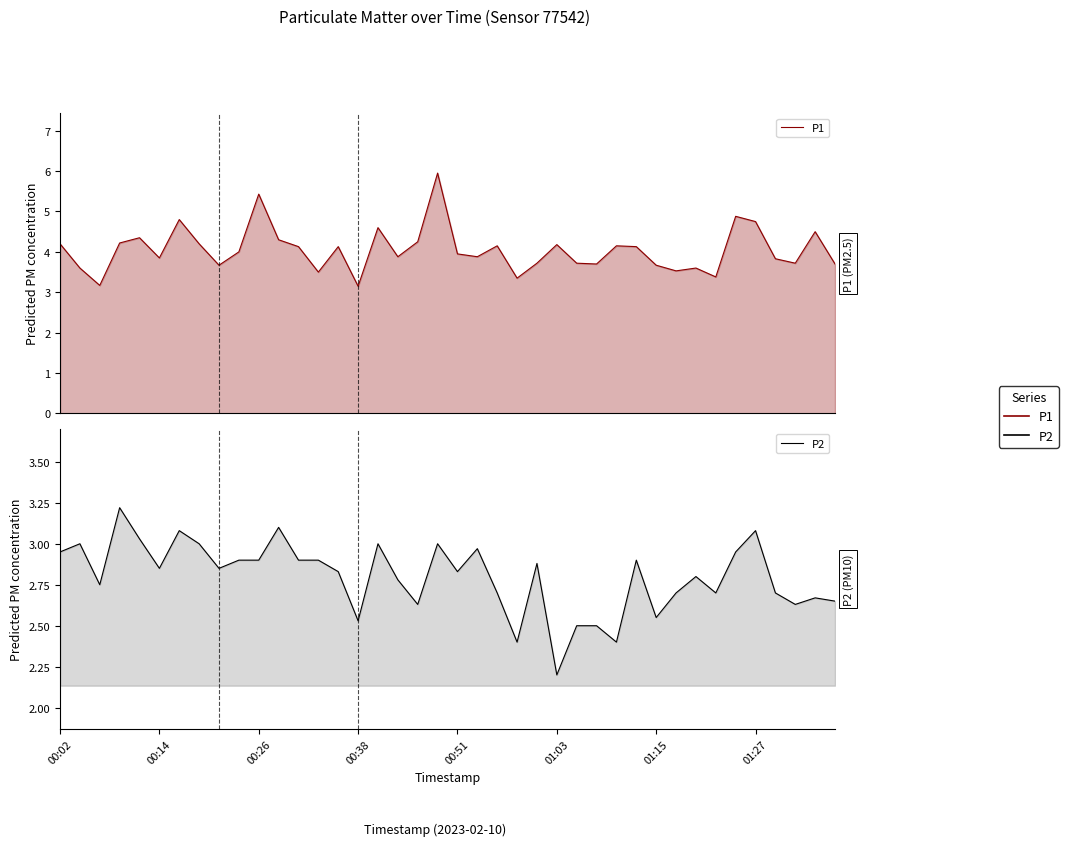

True or false: P1 and P2 cross at least once.

False